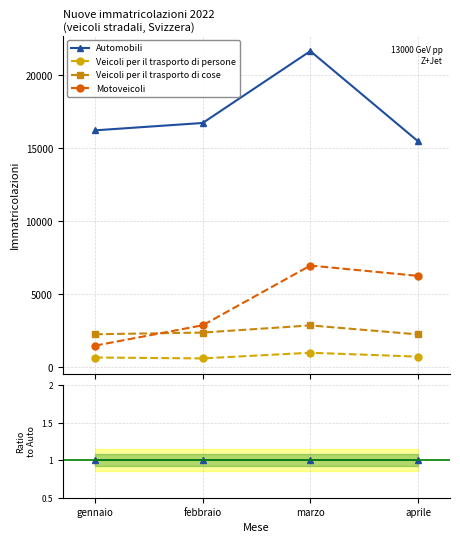

At how many categories does at least one series exceed 0?

4